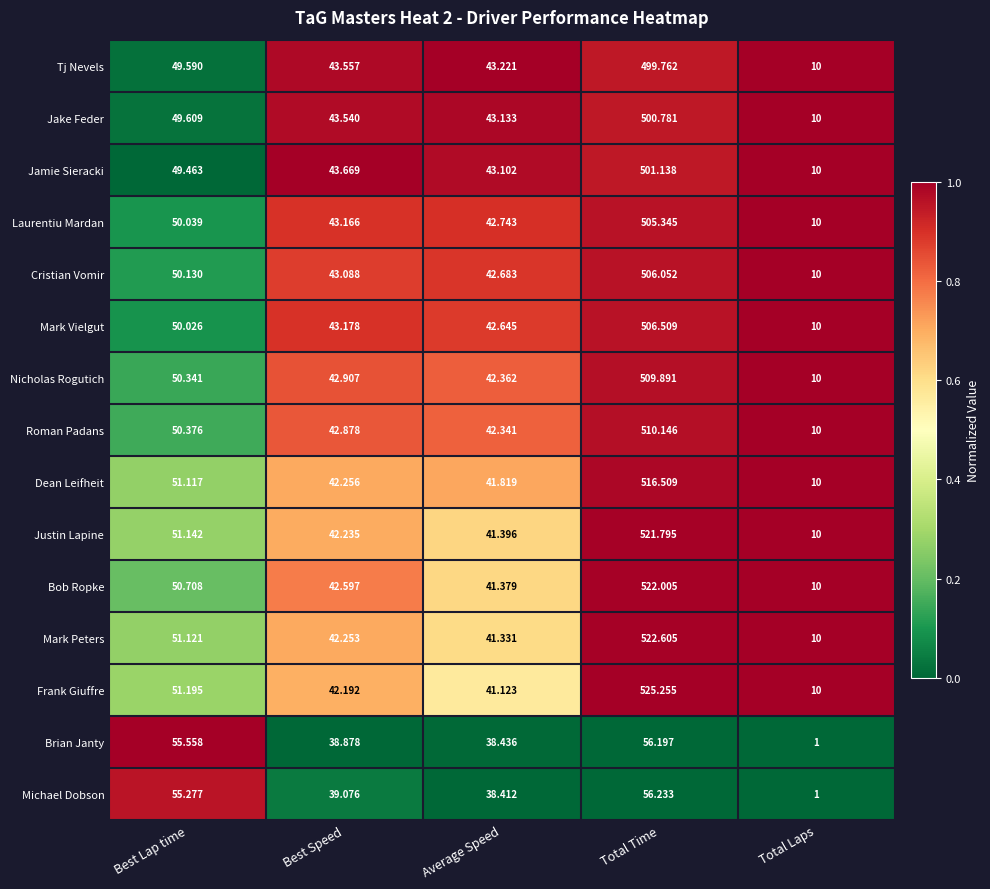

At which category does the chart reach its peak across all series?

Total Time